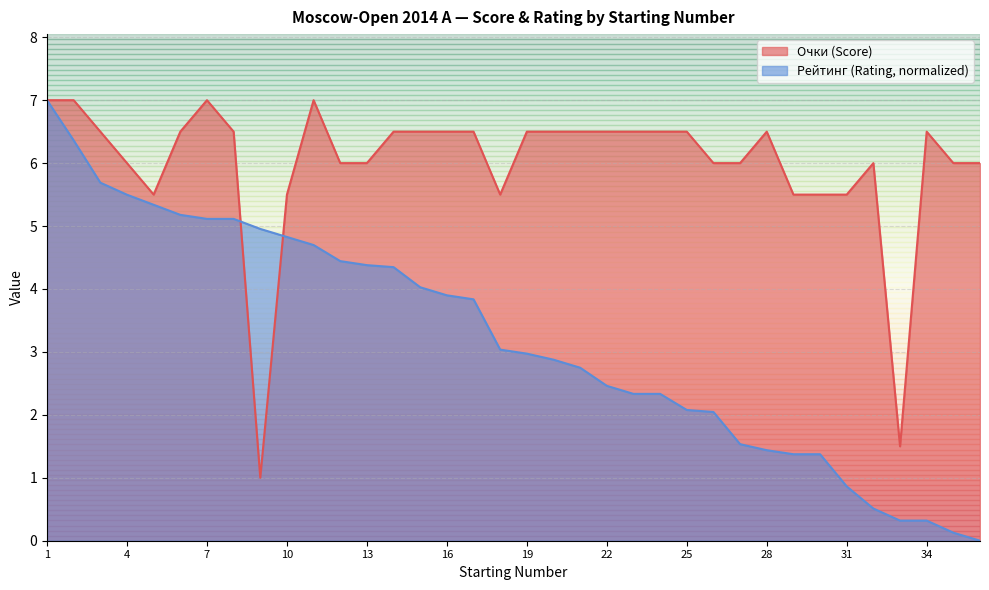

True or false: Очки has a value of 1.8 at 31.

False